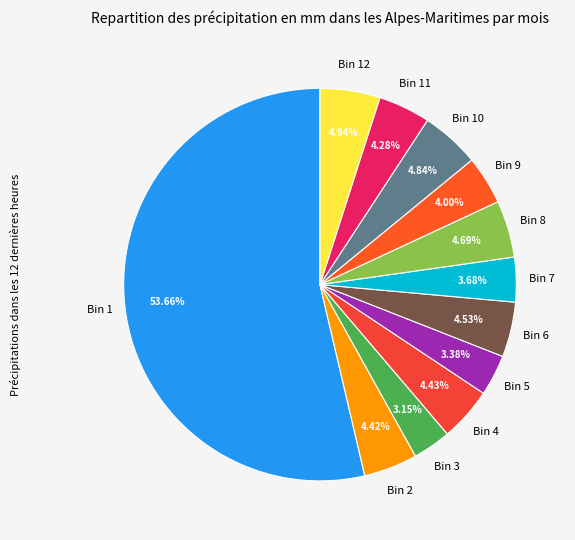

How many segments does this pie chart have?

12